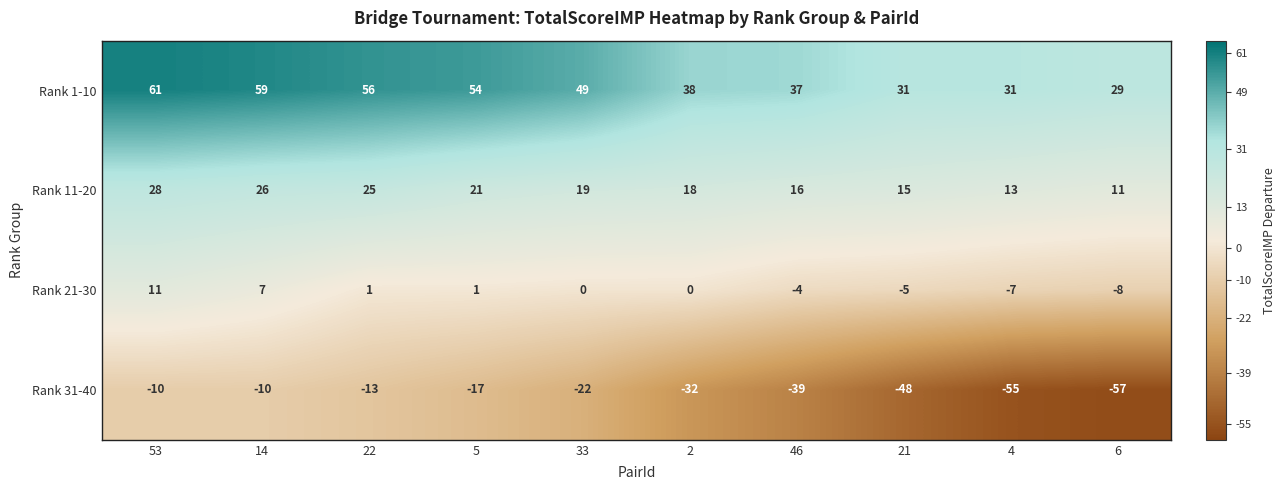

Where does the Rank 21-30 series first go above 0?

53